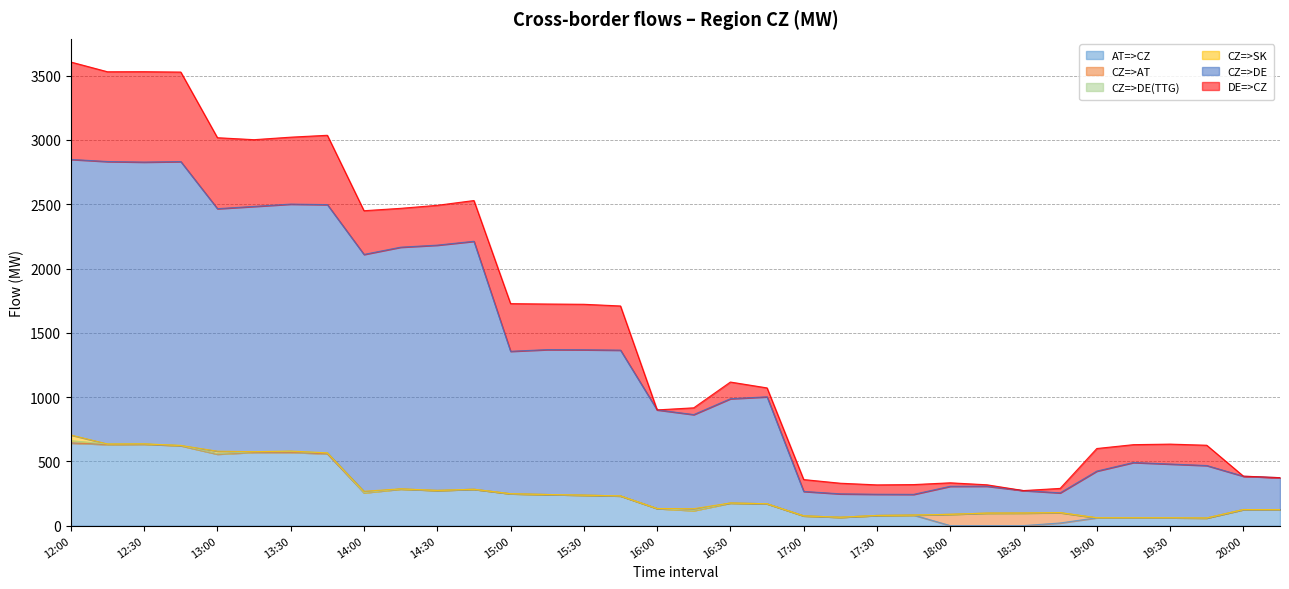

List the labels in order of CZ=>AT value, smallest first.

12:00, 12:15, 12:30, 12:45, 13:00, 13:15, 13:30, 13:45, 14:15, 14:30, 14:45, 15:00, 15:15, 15:30, 15:45, 16:00, 16:15, 16:30, 16:45, 17:00, 17:15, 17:30, 17:45, 19:00, 19:15, 19:30, 19:45, 20:00, 20:15, 14:00, 18:45, 18:00, 18:15, 18:30